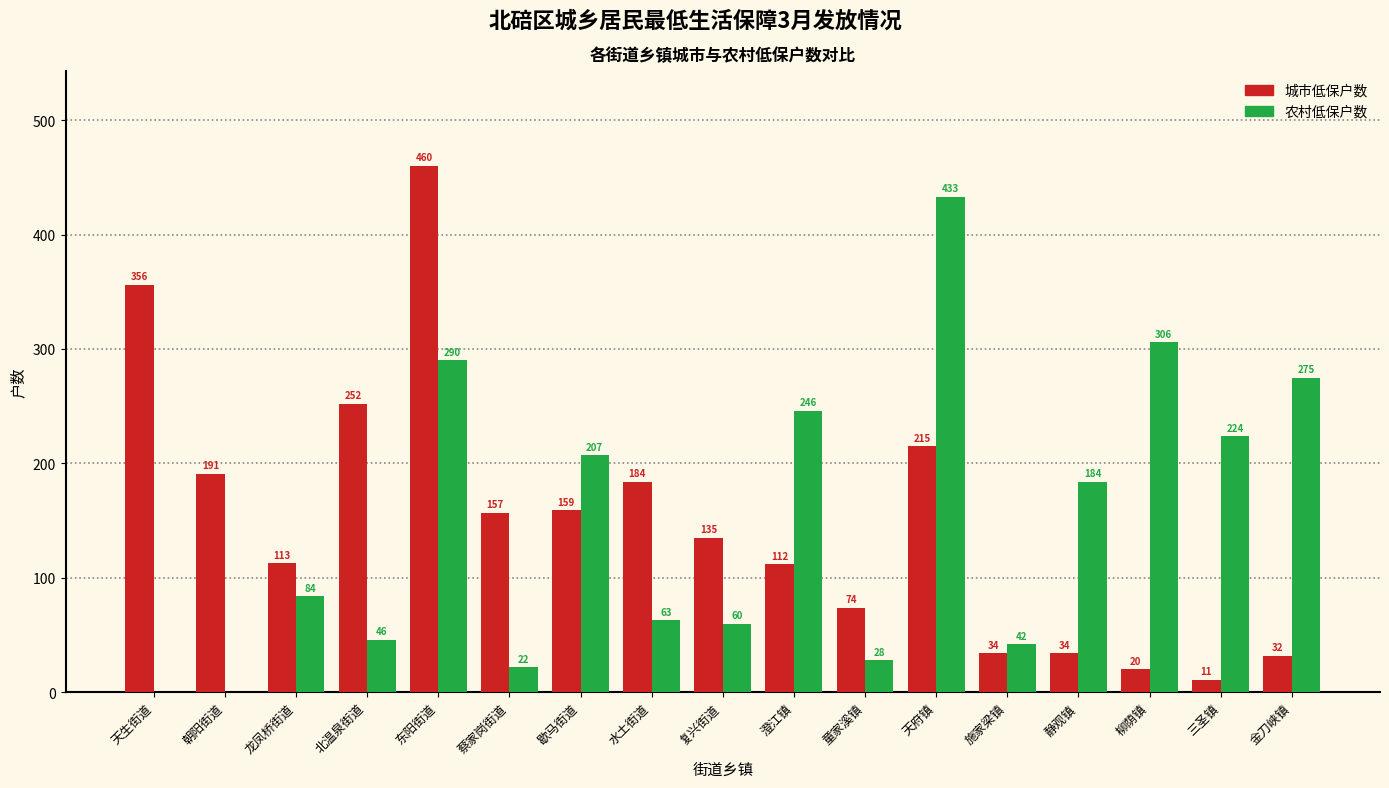

What is the approximate value of 城市低保户数 at 静观镇, to the nearest 50?

50